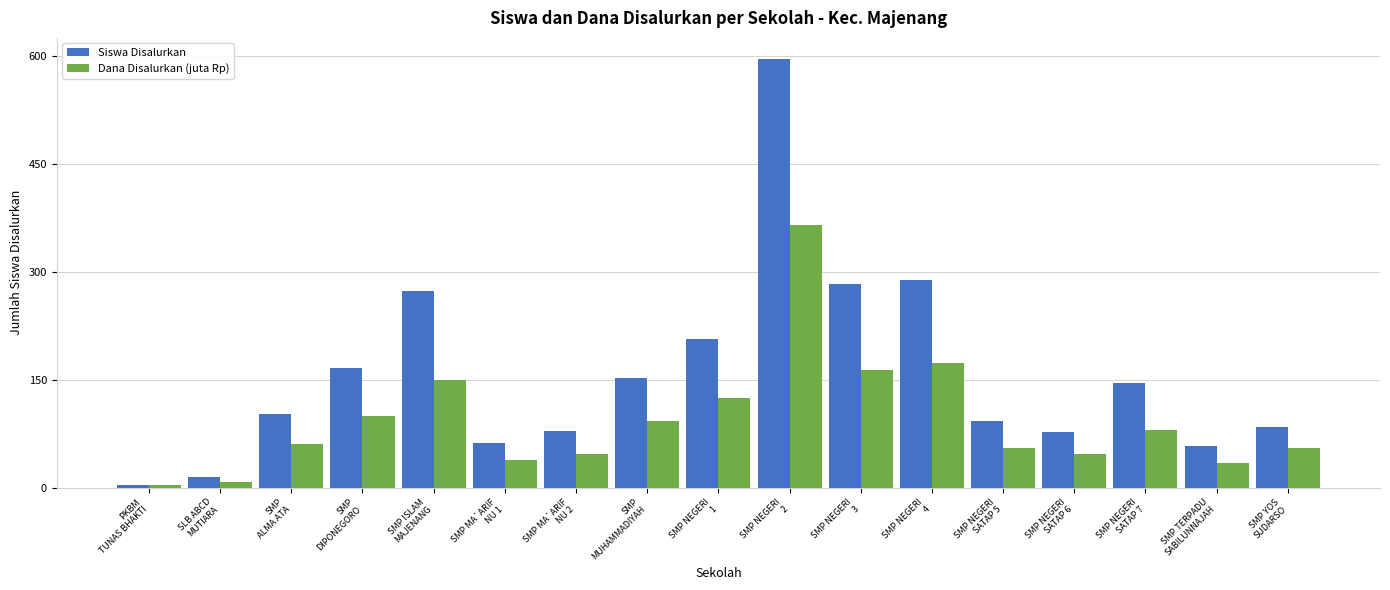

At which label is Siswa Disalurkan closest to 299?

SMP NEGERI
4